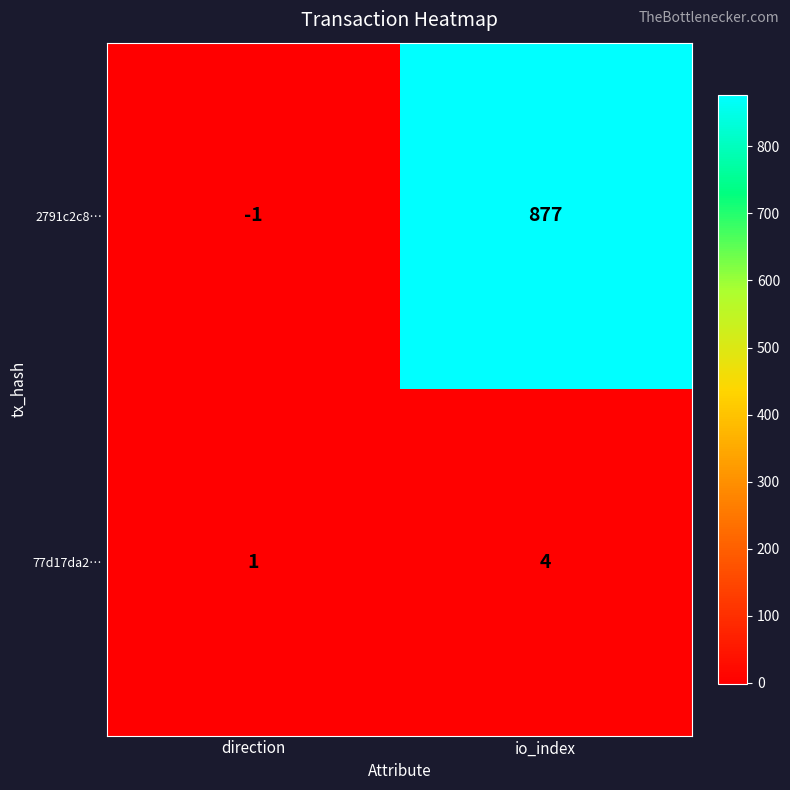

What is the sum of all 77d17da2… values?

5